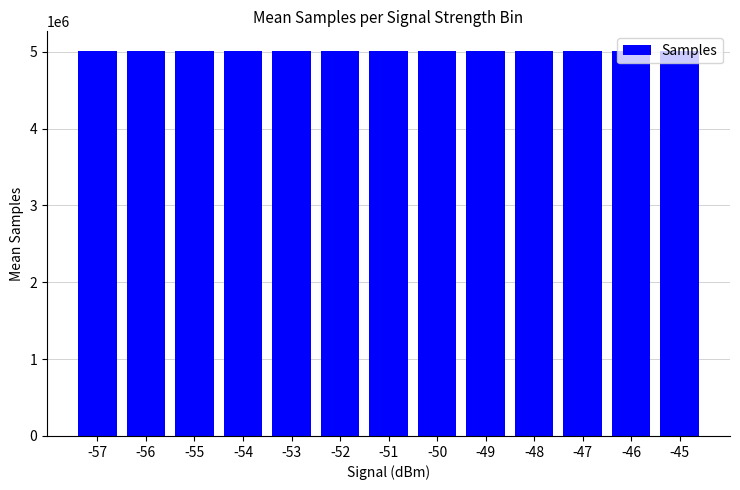

What is the average value?

5011276.8